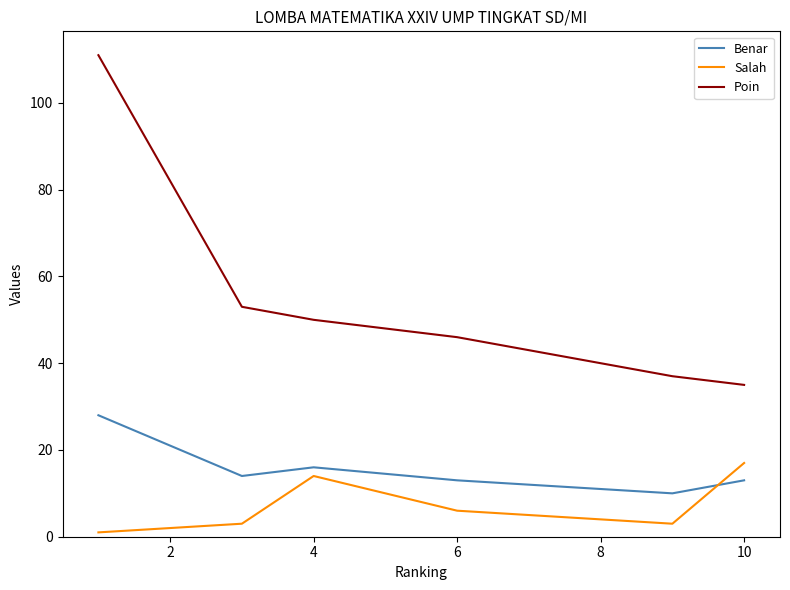

List the series in order of their overall mean, highest first.

Poin, Benar, Salah